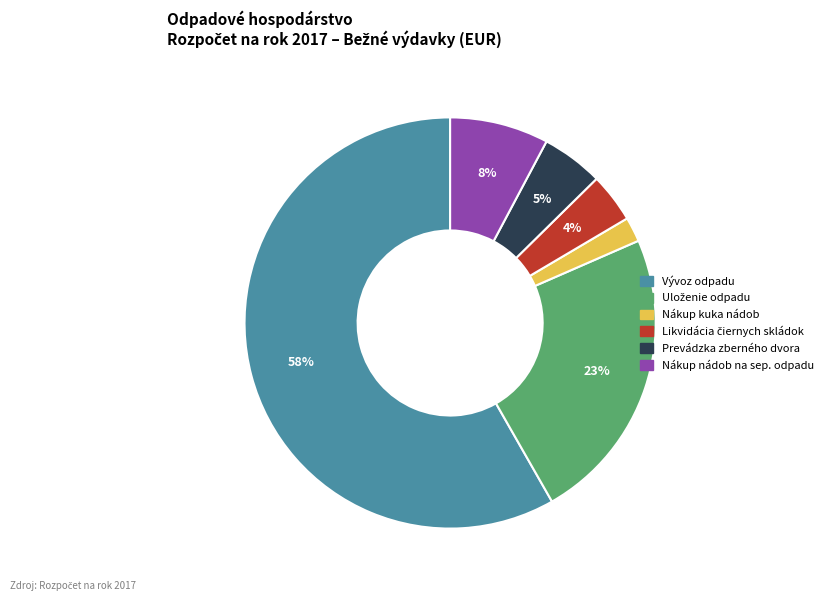

To the nearest percent, what portion does Vývoz odpadu represent?

58%